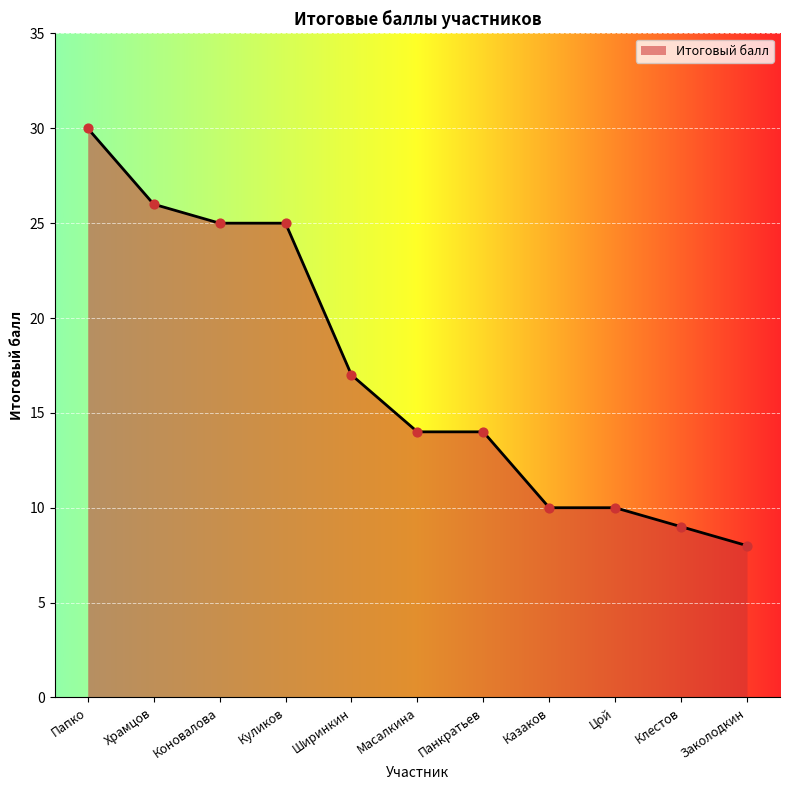

Between Цой and Папко, which is larger?

Папко